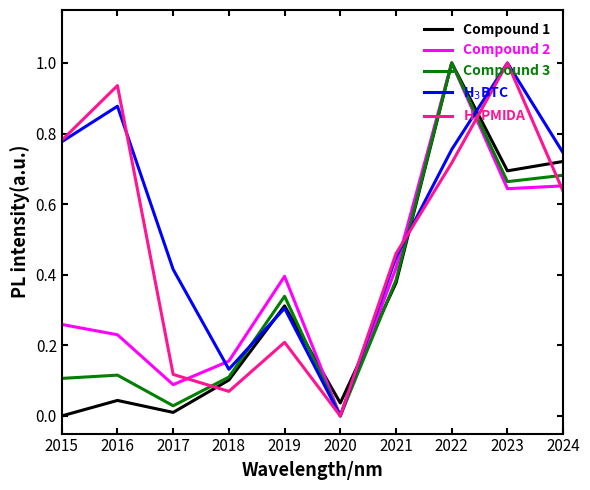

What is the maximum value for H$_4$PMIDA?

1.0